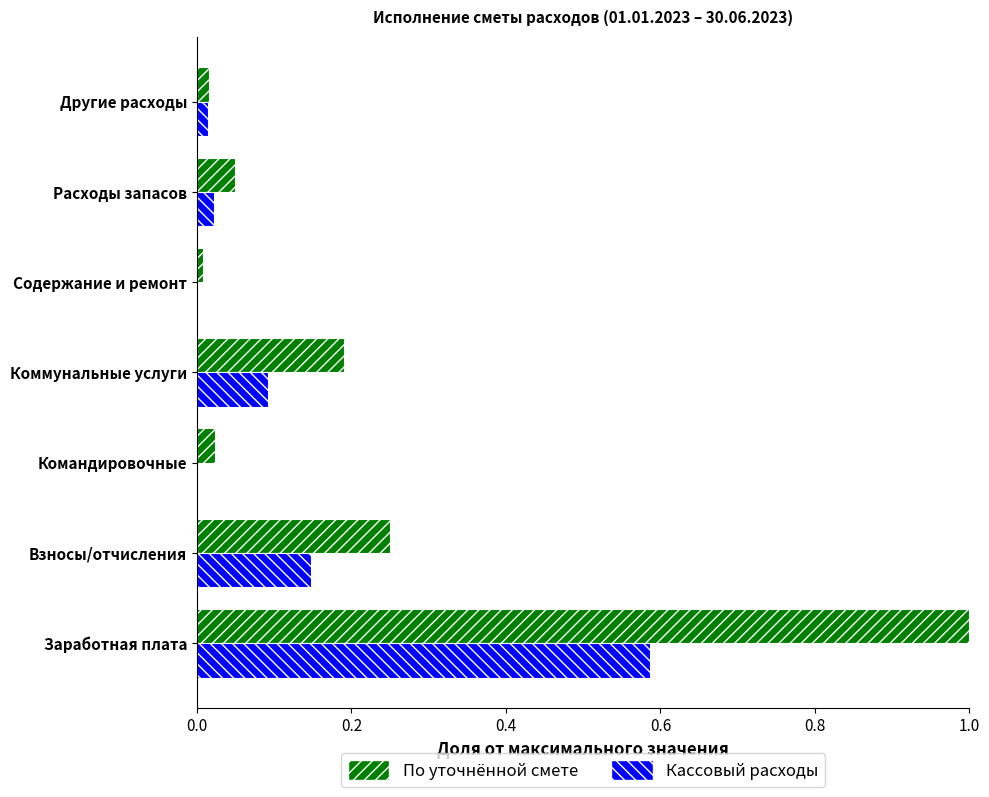

True or false: Кассовый расходы has a value of 0.2 at Заработная плата.

False